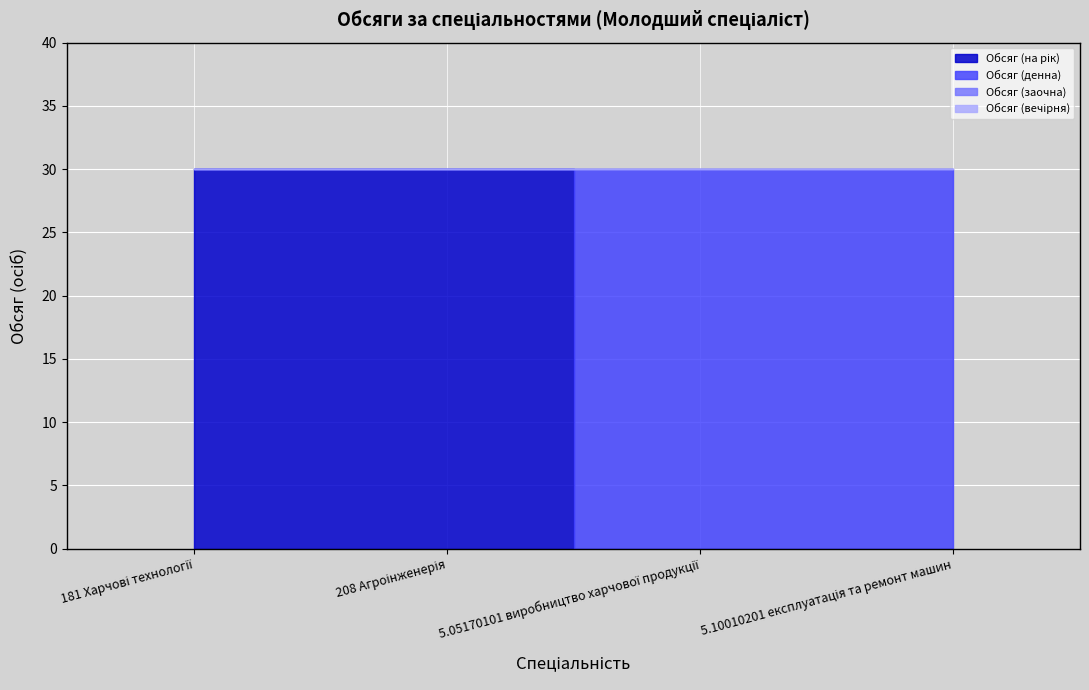

At which label is Обсяг (вечірня) closest to 0?

181 Харчові технології